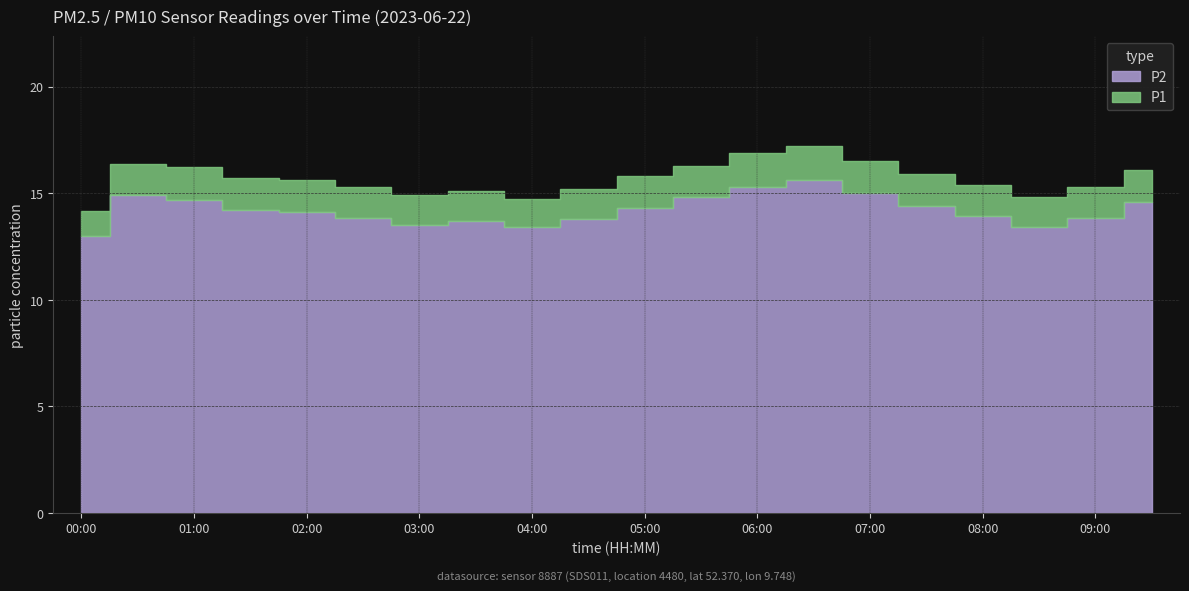

What is the ratio of the value at 04:30 to the value at 03:00?

1.0